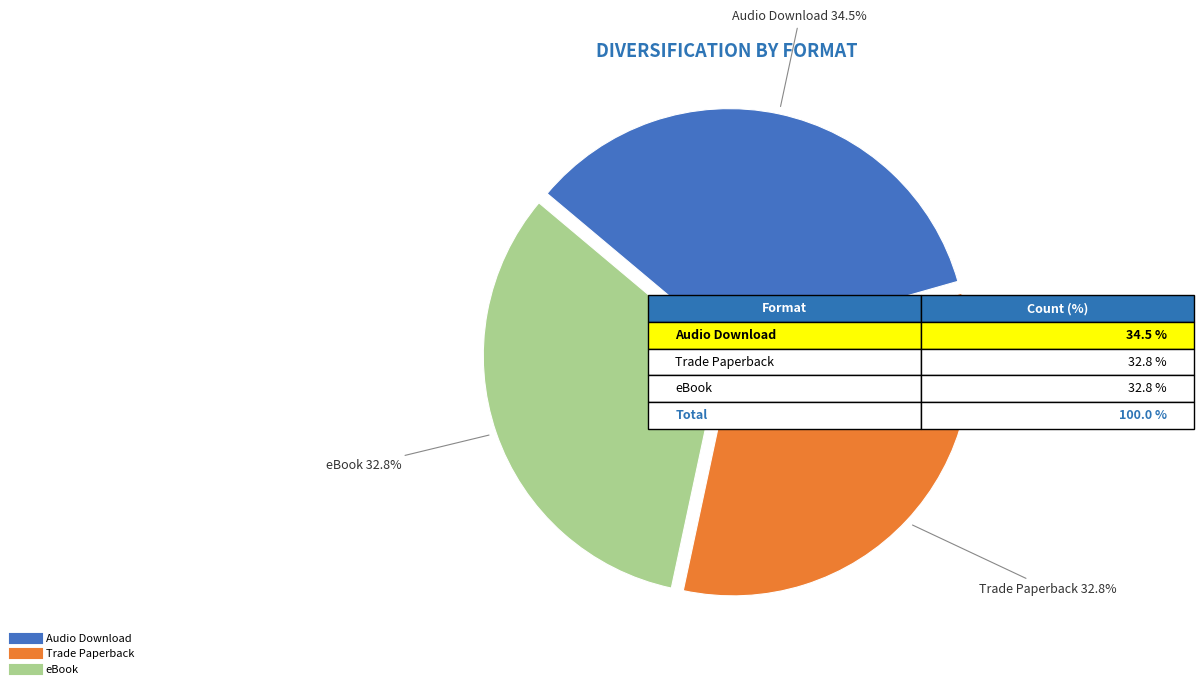

To the nearest percent, what is the combined percentage of Trade Paperback and Audio Download?

67%